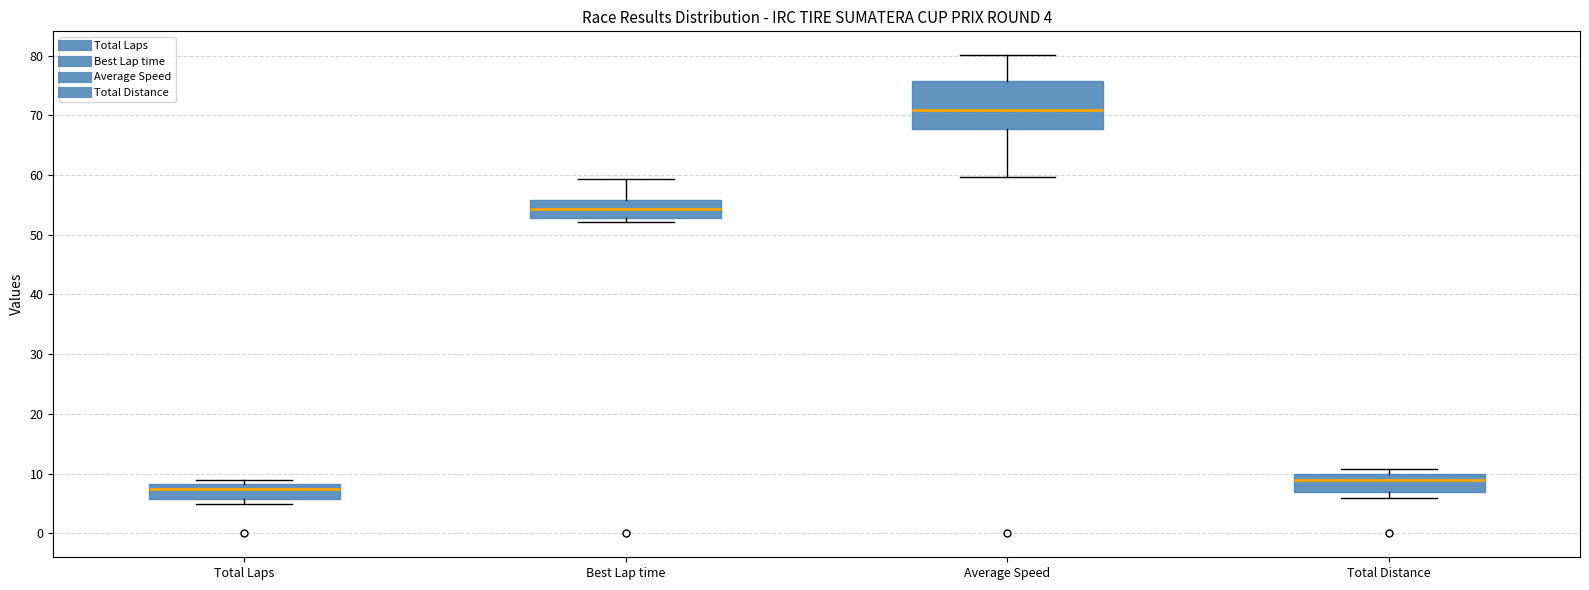

Which box's median line is the lowest?

Total Laps